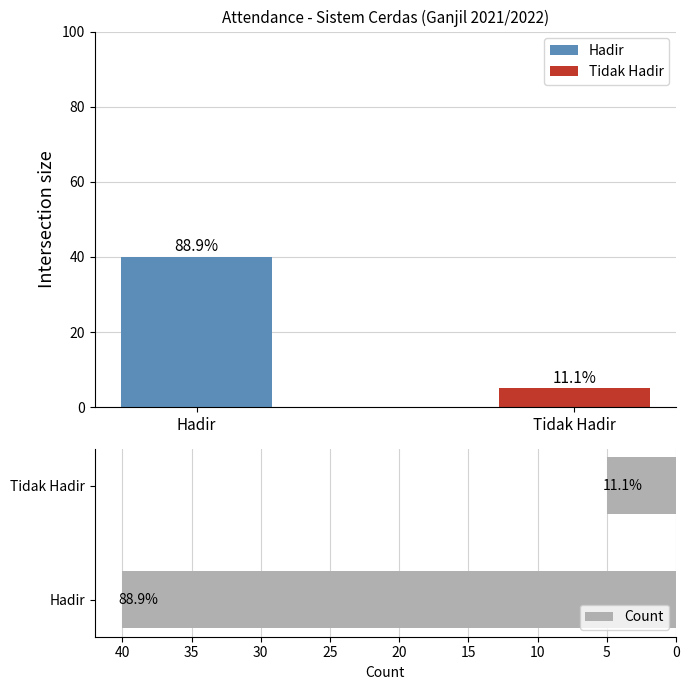

Does the chart contain stacked bars?

No